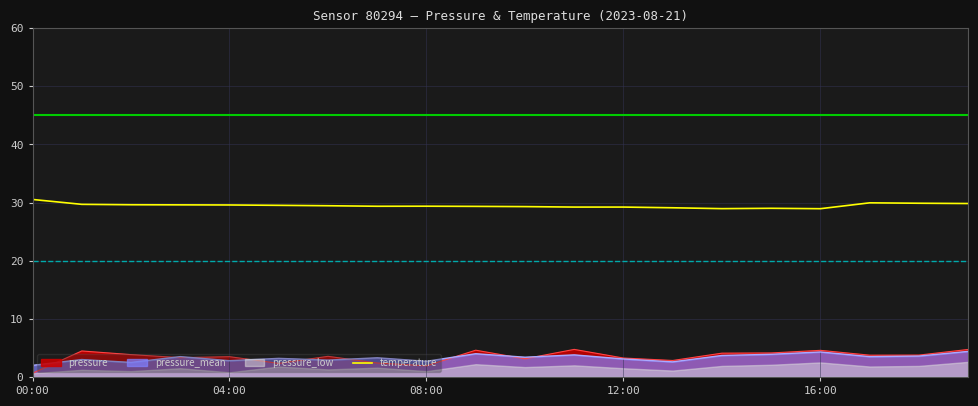

The value of pressure at 04:00 is 3.5. True or false?

True